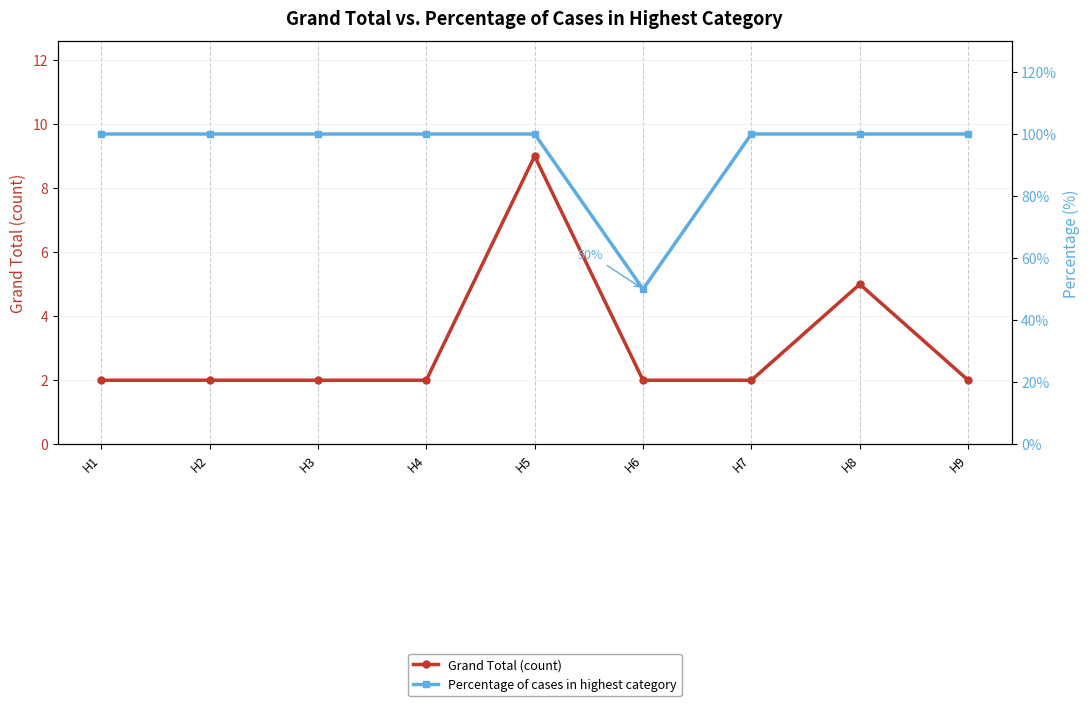

True or false: Percentage of cases in highest category and Grand Total (count) intersect in this chart.

False